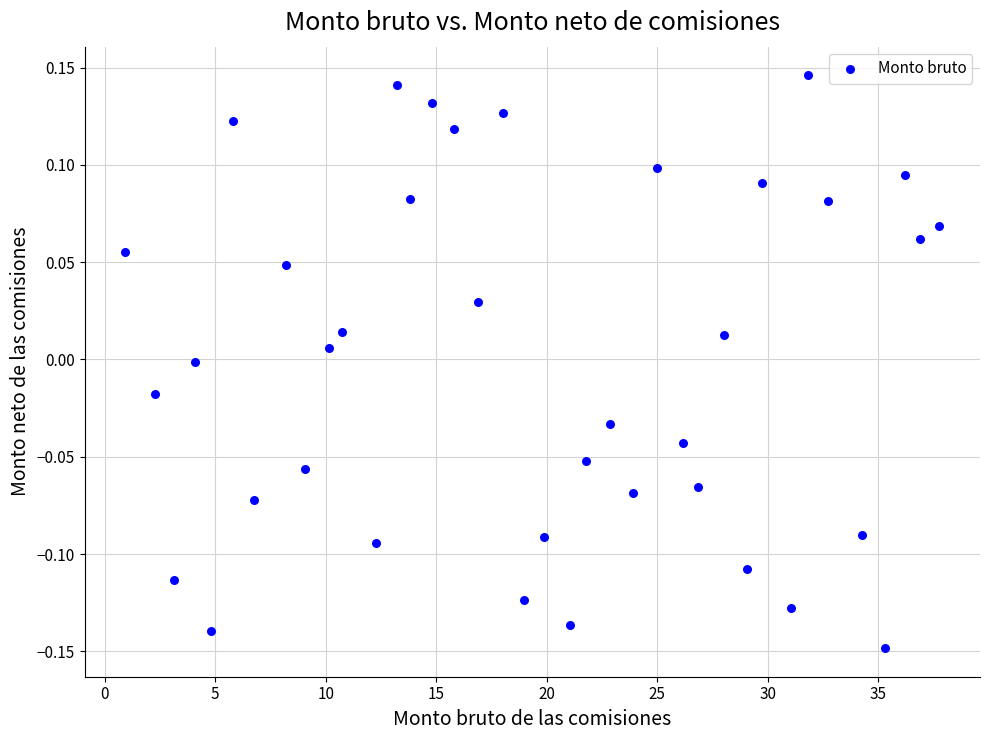

What is the range of X values (max minus min)?

36.8